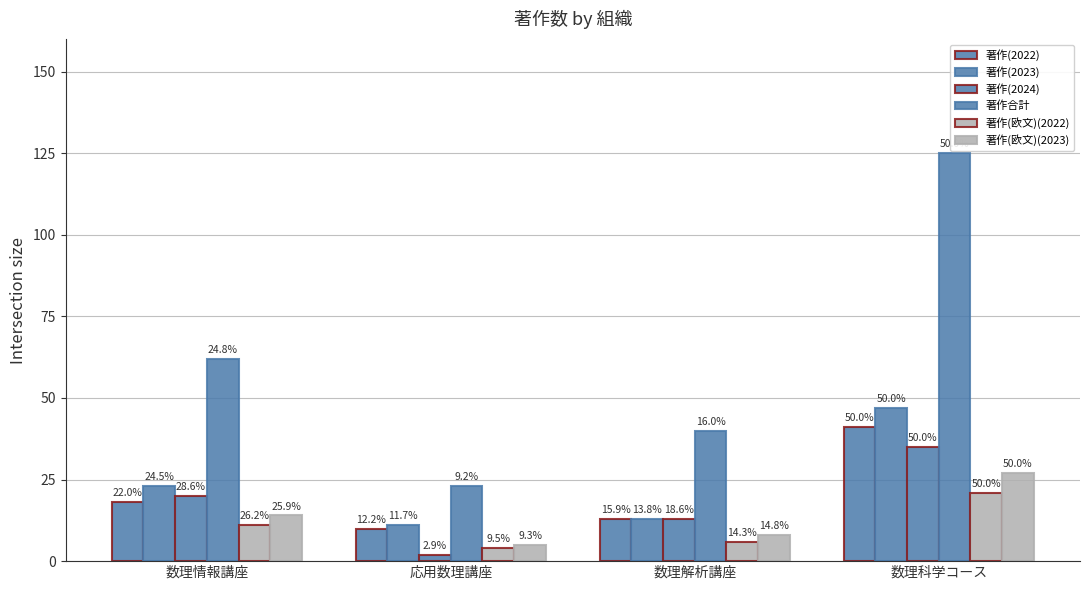

What is the total value across all series at 数理解析講座?

93